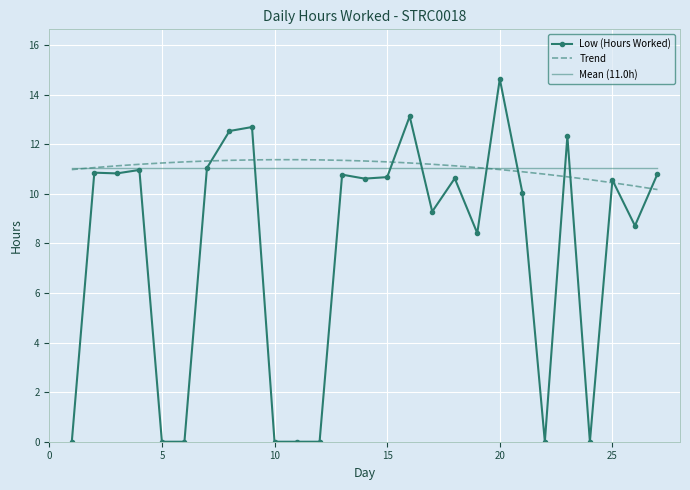

How many distinct data groups are displayed?

3